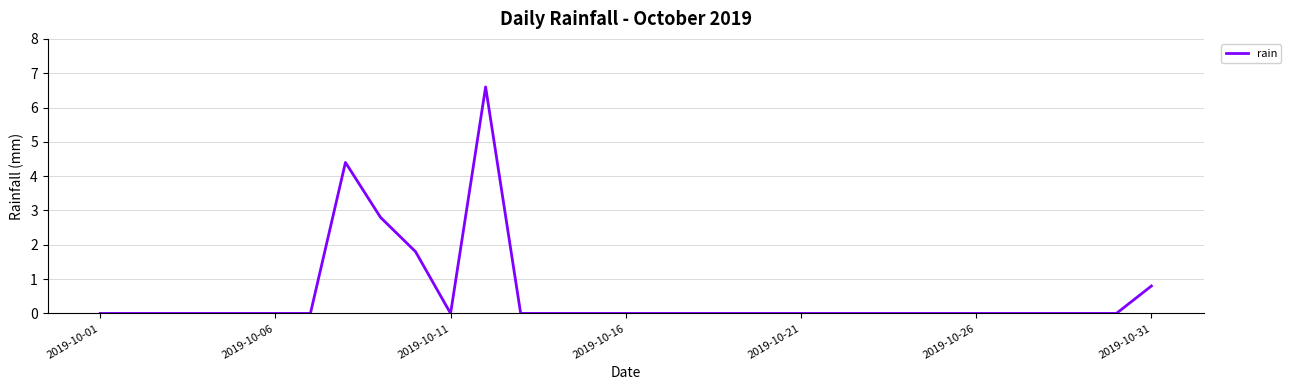

What is the maximum value shown in the chart?

6.6